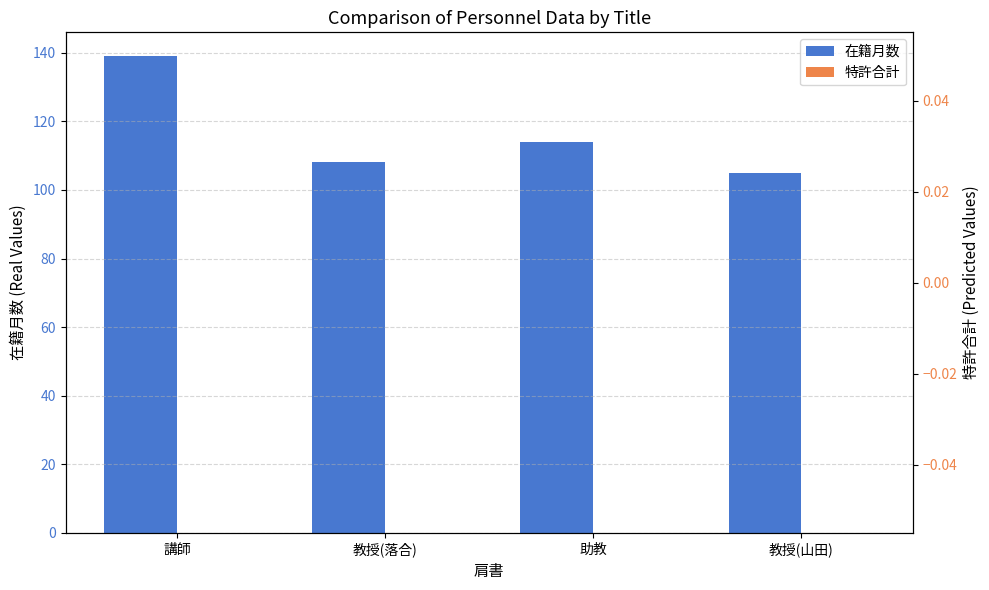

Between 講師 and 教授(落合), which is larger?

講師